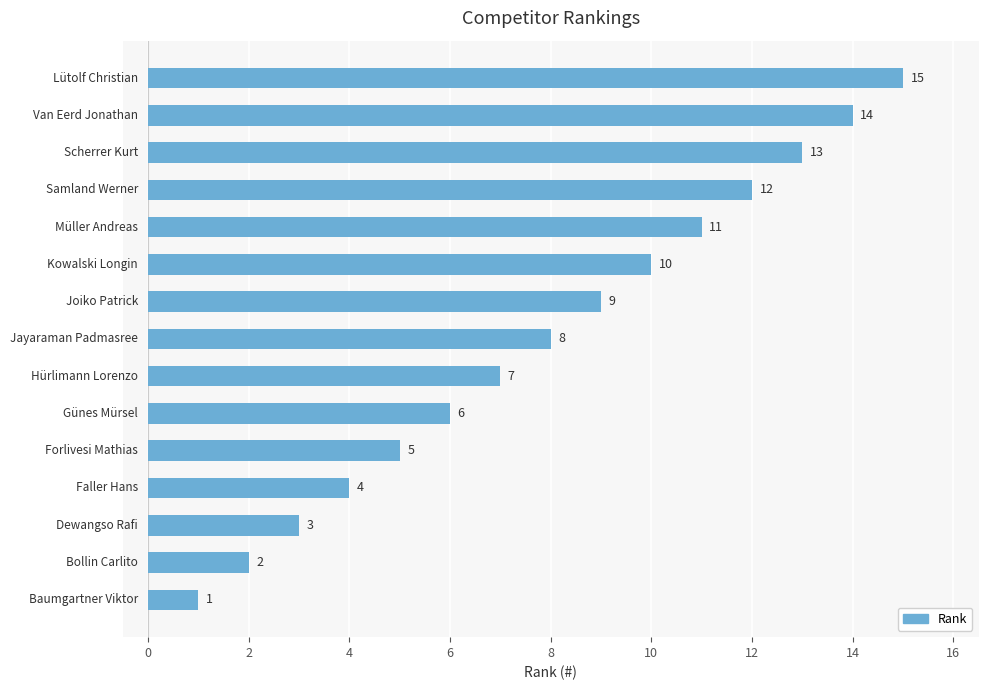

What is the greatest value displayed?

15